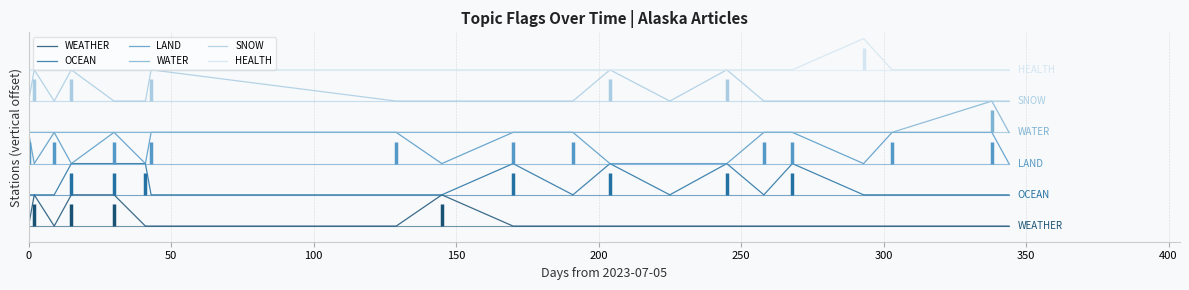

Does the chart display data point markers on the line(s)?

No